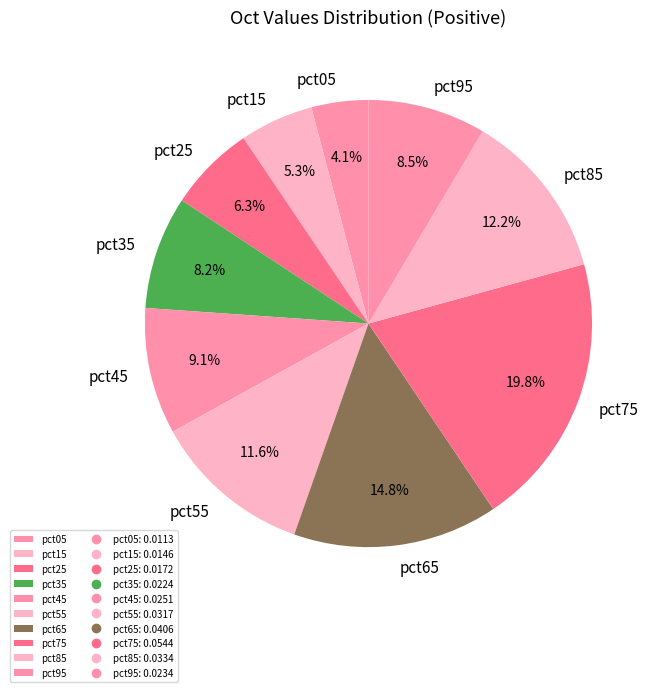

Between pct05 and pct65, which is larger?

pct65